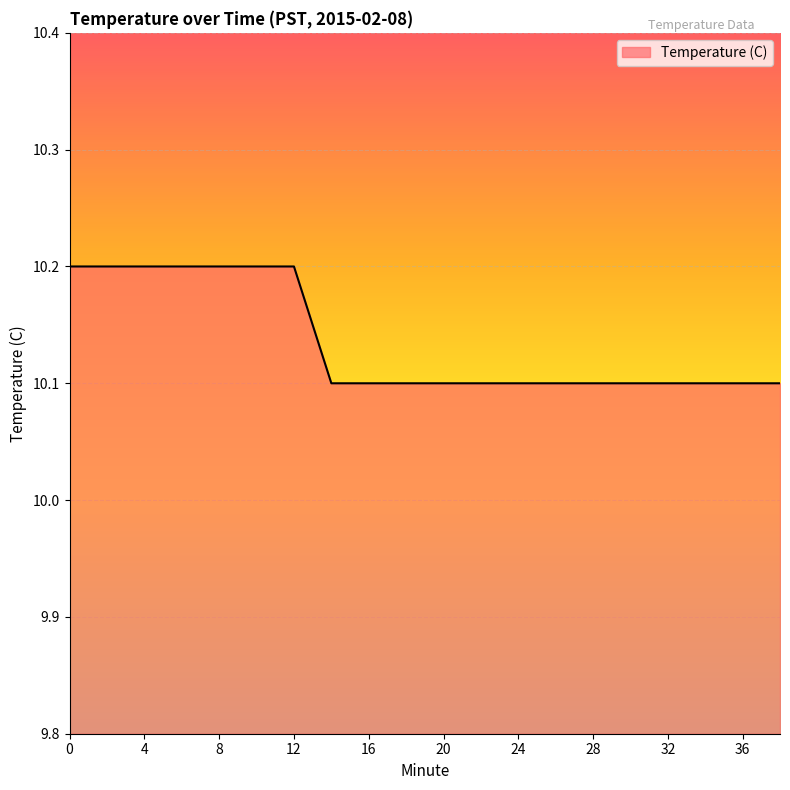

What is the minimum value shown in the chart?

10.1